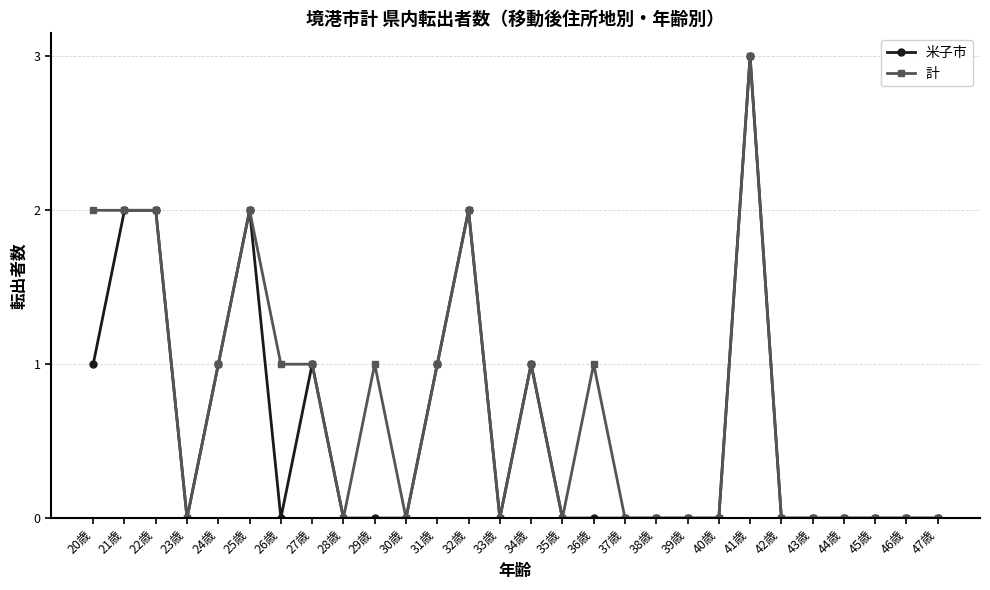

Reading right to left, transcribe all the data shown in this chart.

米子市: 0	0	0	0	0	0	3	0	0	0	0	0	0	1	0	2	1	0	0	0	1	0	2	1	0	2	2	1
計: 0	0	0	0	0	0	3	0	0	0	0	1	0	1	0	2	1	0	1	0	1	1	2	1	0	2	2	2